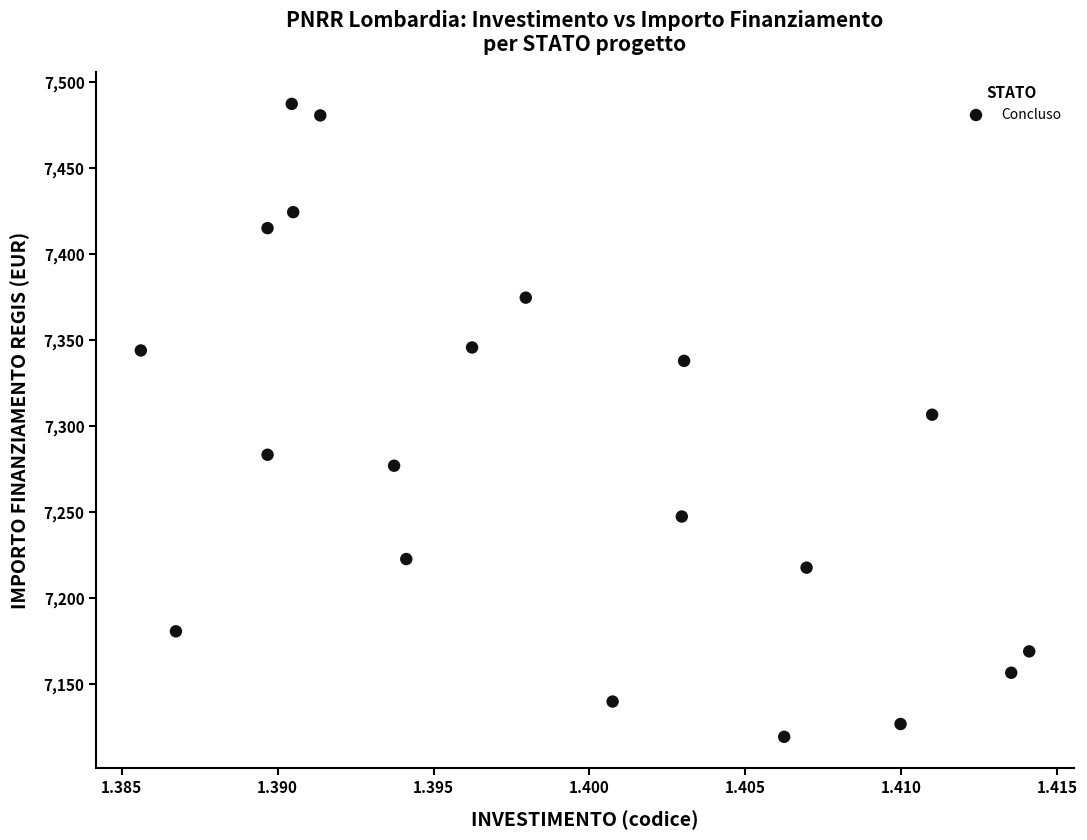

List the coordinates of all points as (Y, X) pairs, reading left to right.

(7344.0, 1.4)  (7180.9, 1.4)  (7415.1, 1.4)  (7283.4, 1.4)  (7487.3, 1.4)  (7424.4, 1.4)  (7480.6, 1.4)  (7277.1, 1.4)  (7222.8, 1.4)  (7345.7, 1.4)  (7374.7, 1.4)  (7140.1, 1.4)  (7247.5, 1.4)  (7338.0, 1.4)  (7119.6, 1.4)  (7217.9, 1.4)  (7127.0, 1.4)  (7306.7, 1.4)  (7156.8, 1.4)  (7169.2, 1.4)